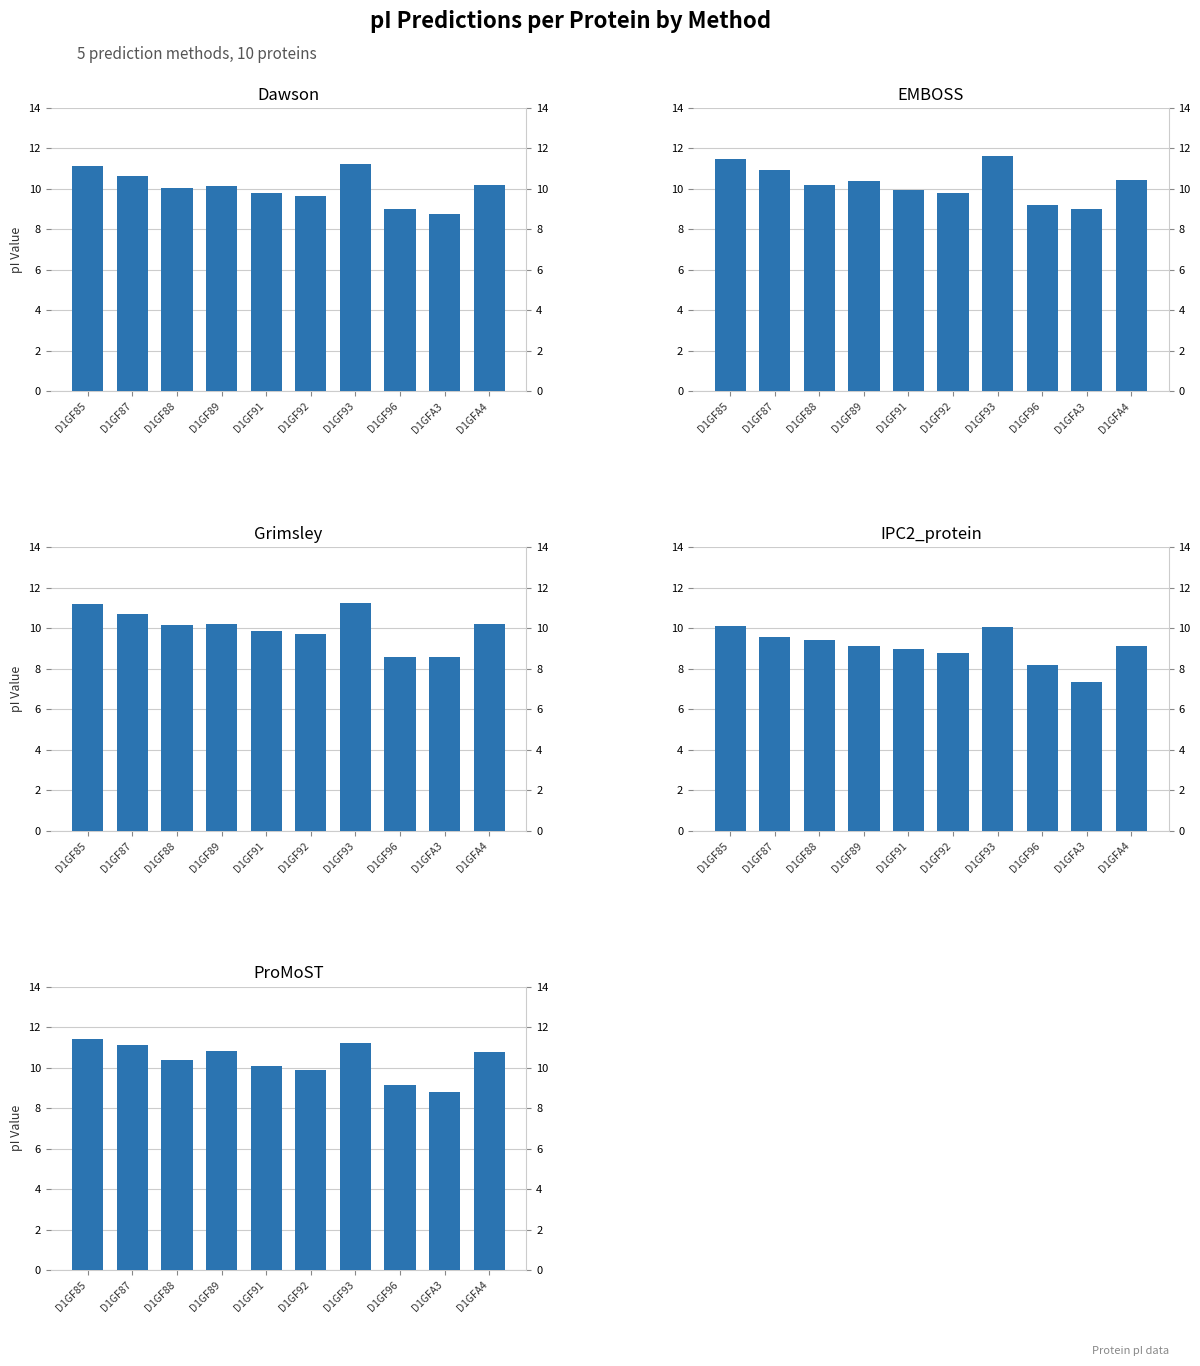

Are the bars grouped side by side (vs. stacked)?

Yes